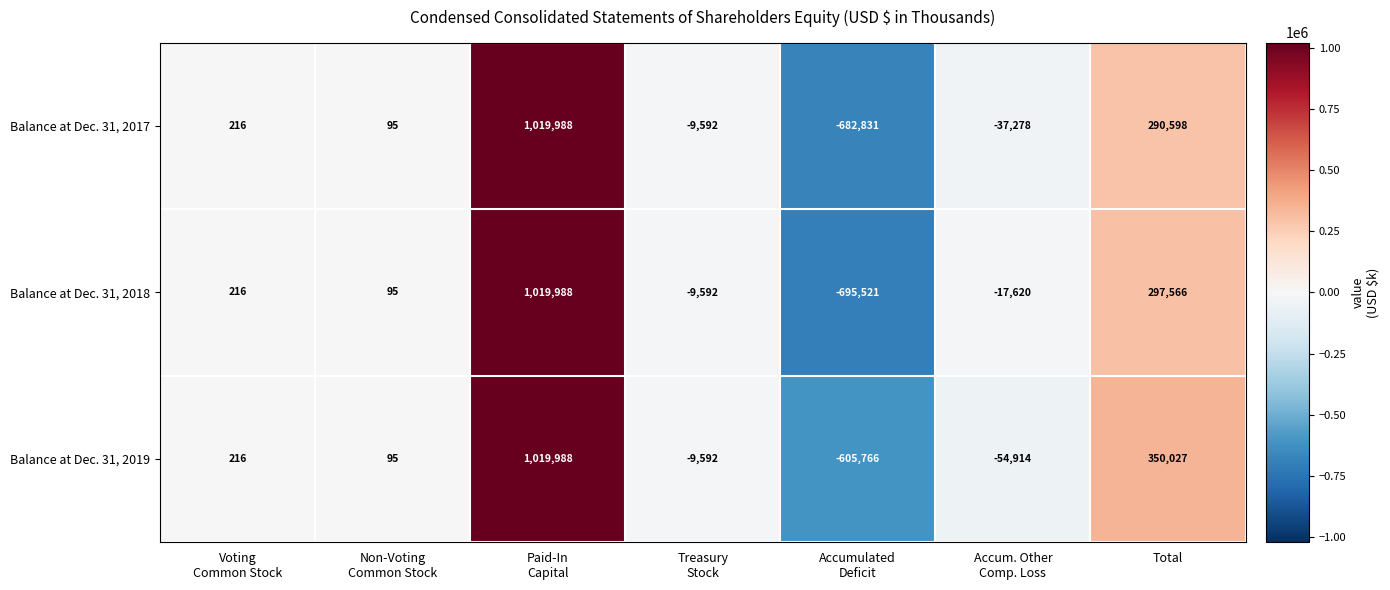

Which label corresponds to the smallest value in the chart?

Accumulated
Deficit